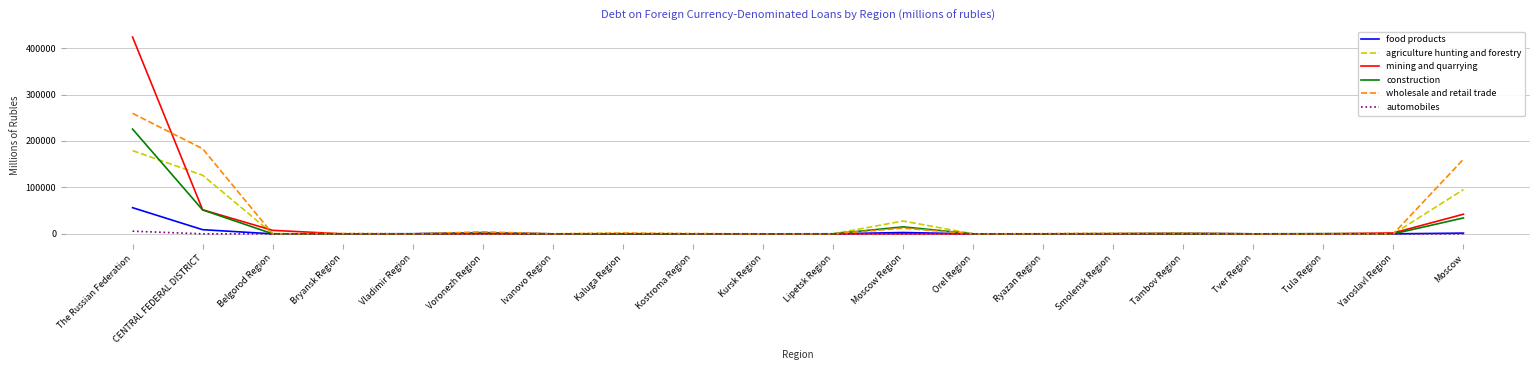

How many lines are shown in the chart?

6